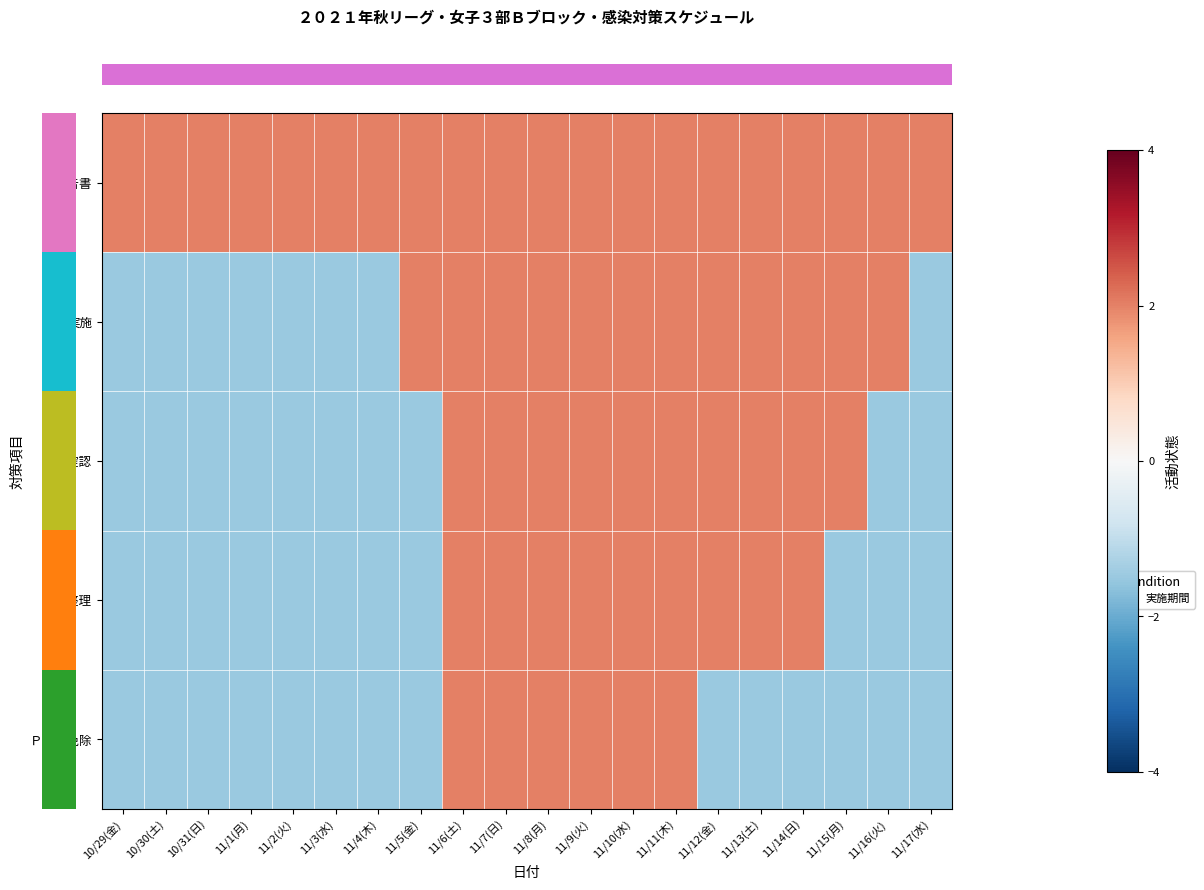

Which category has the lowest value across all series?

10/29(金)